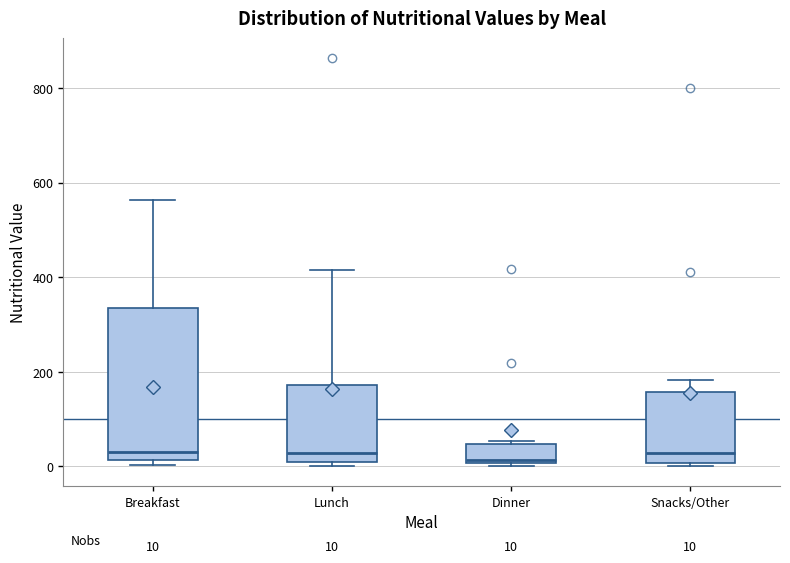

Which box is the tallest, from its lower edge to its upper edge?

Breakfast